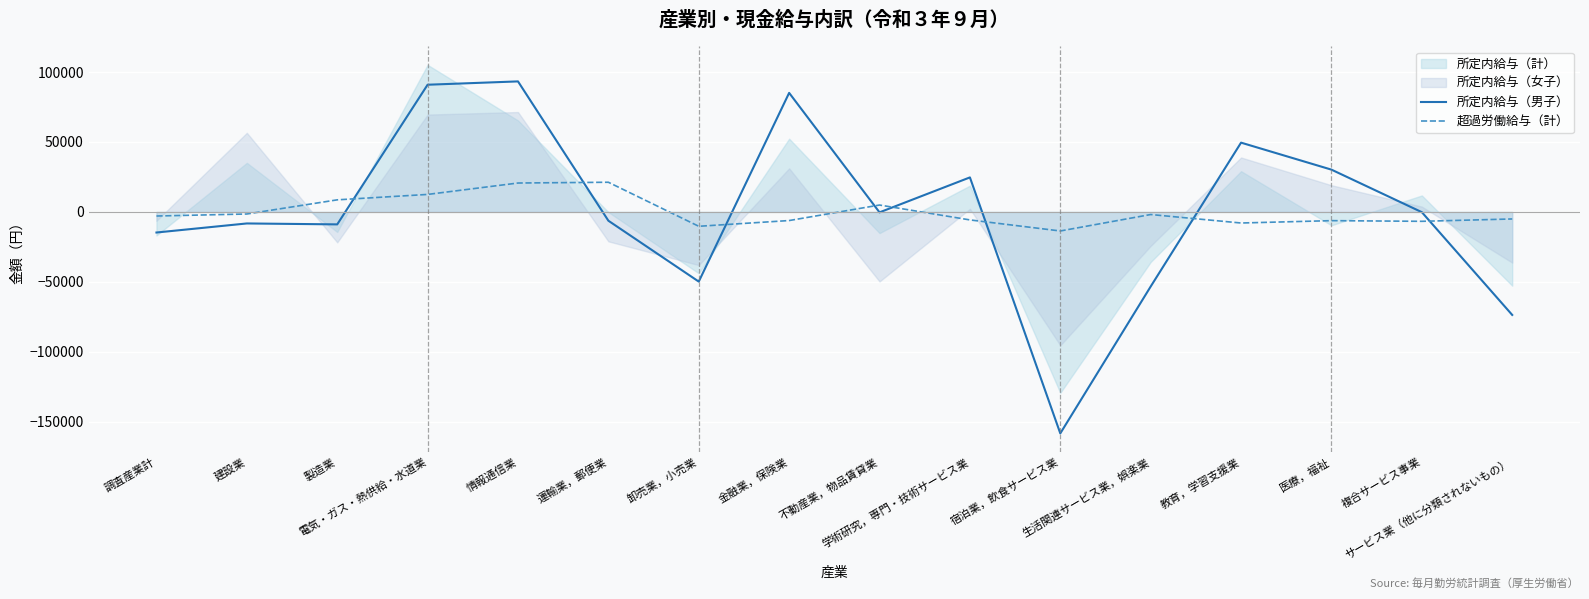

The 所定内給与（男子） series shows -10801.4 at 運輸業，郵便業. True or false?

False